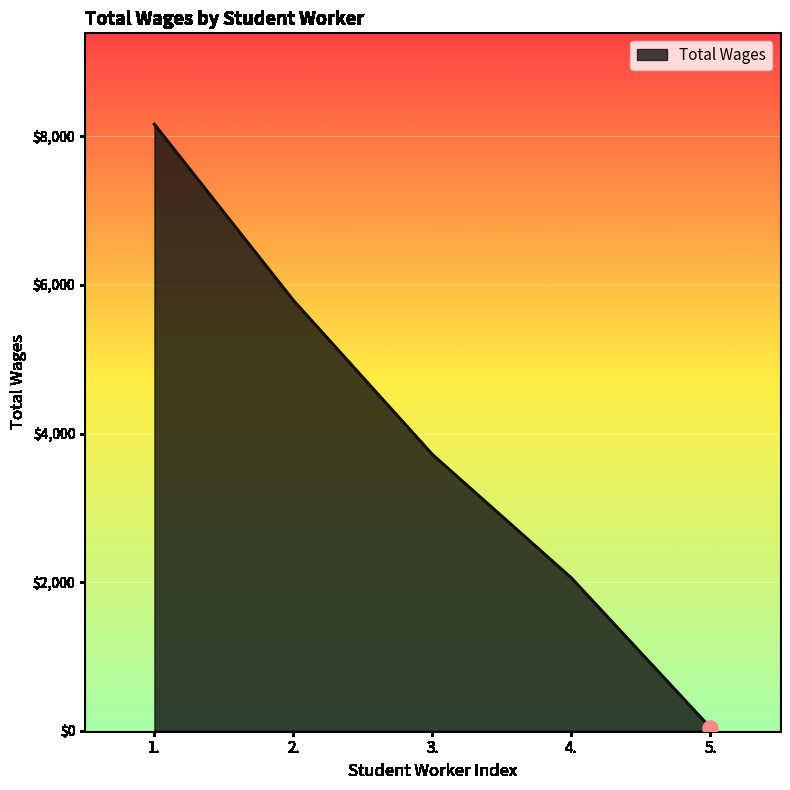

Between 1. and 4., which is larger?

1.